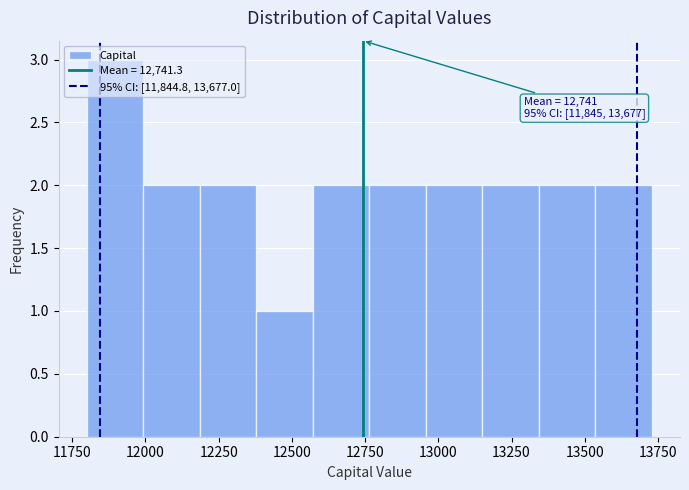

Read against the x-axis, roughly where is the centre of the tallest bar?

11900